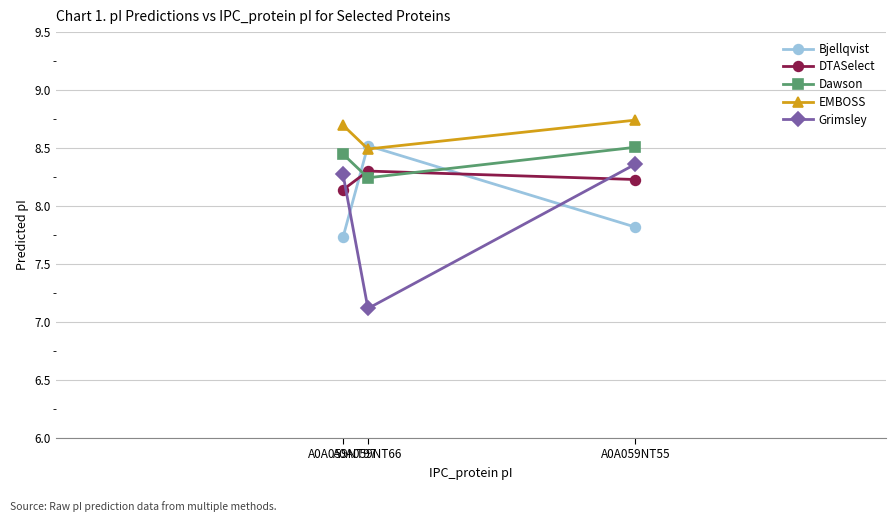

What is the total value across all series at A0A059NT55?

41.7